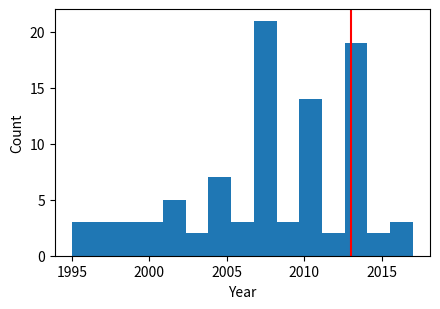

Read against the x-axis, roughly where is the centre of the tallest bar?

2007.5